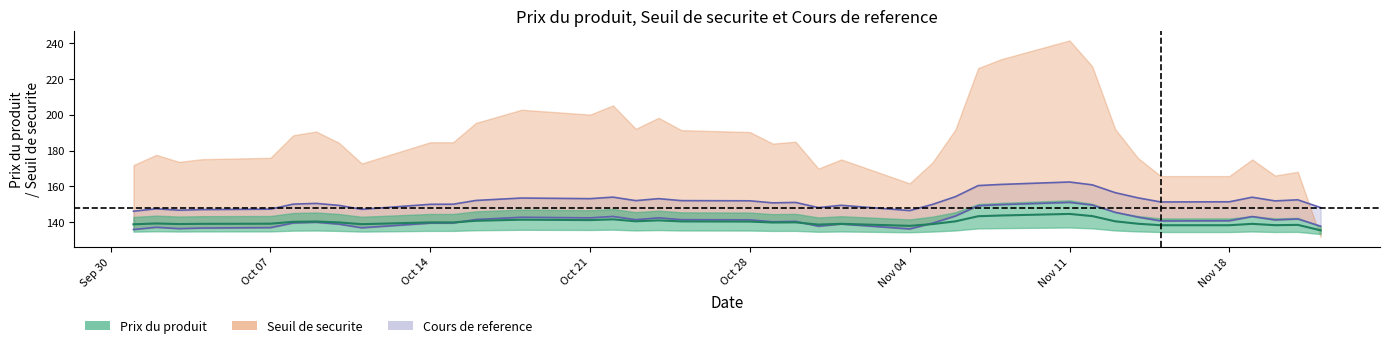

True or false: Seuil de securite and Prix du produit cross at least once.

True